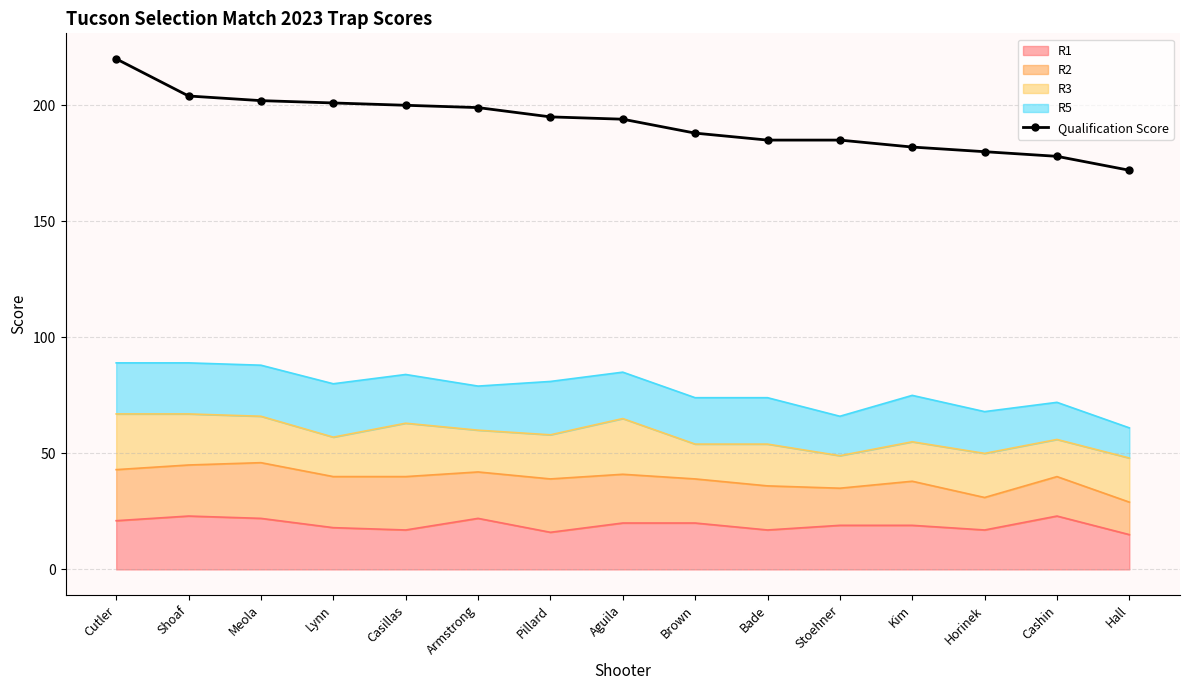

Which category has the lowest value across all series?

Hall